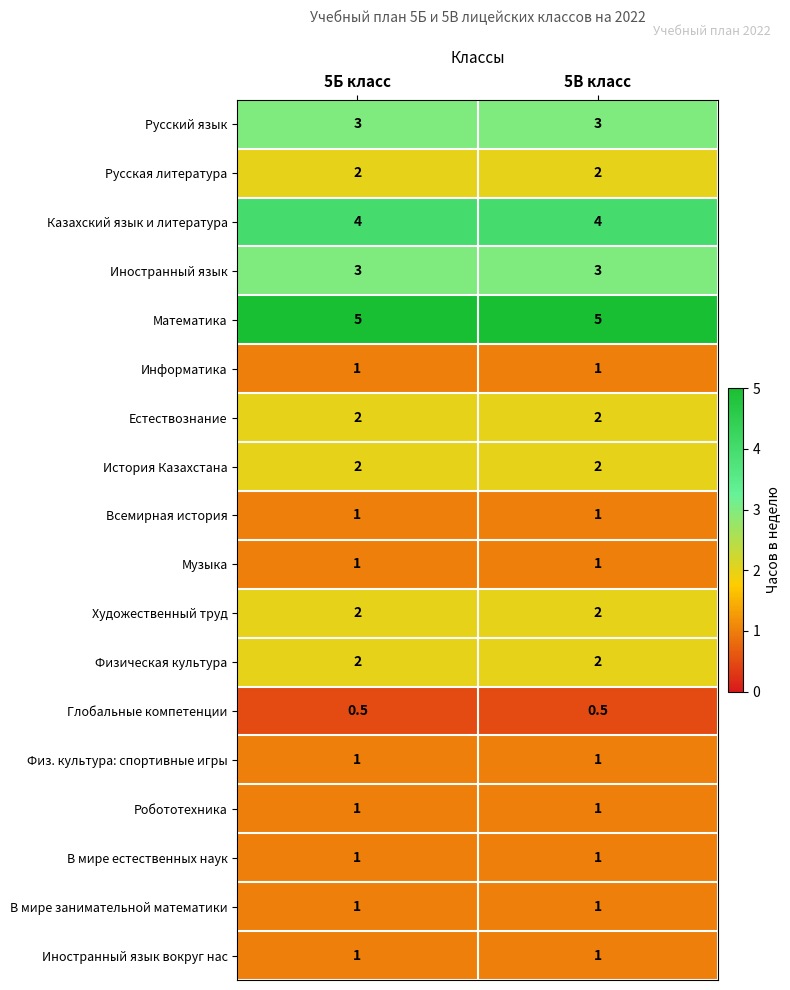

Read the Физическая культура value at 5Б класс.

2.0